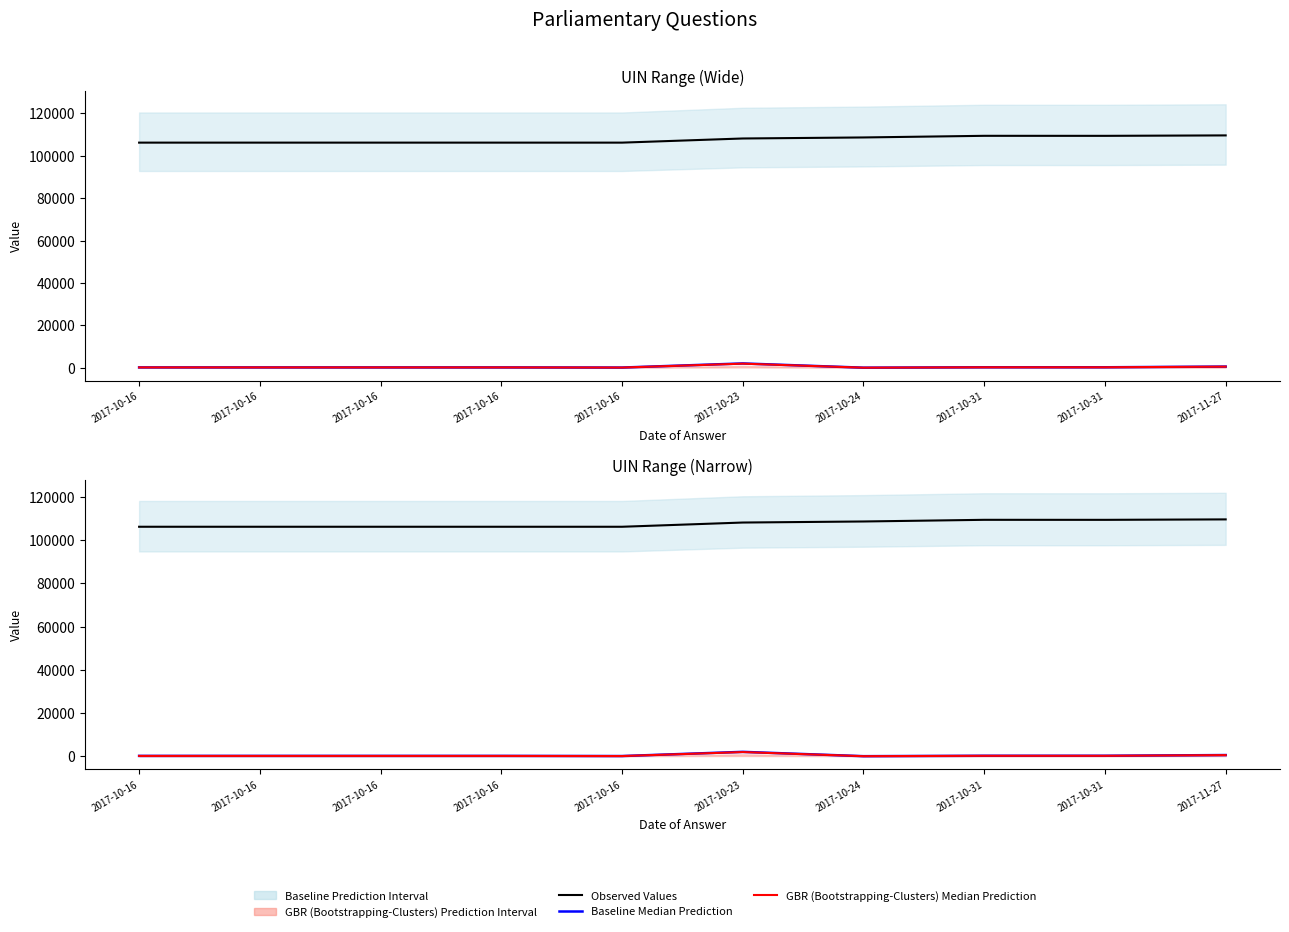

What is the value of the GBR (Bootstrapping-Clusters) Median Prediction point at the 4th from the left?

133.0